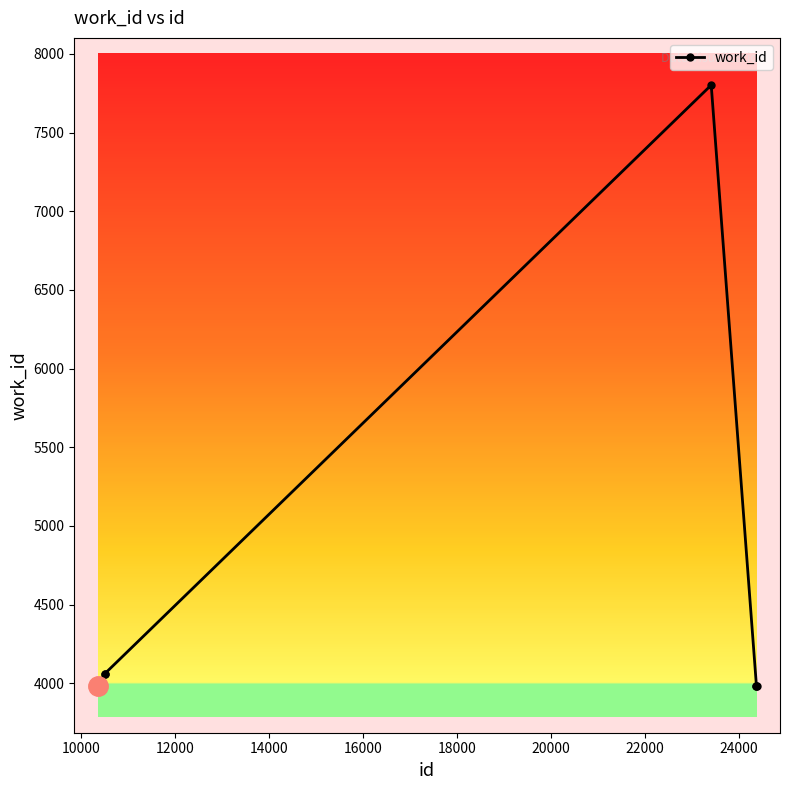

What is the value of the 10th point from the left?

3986